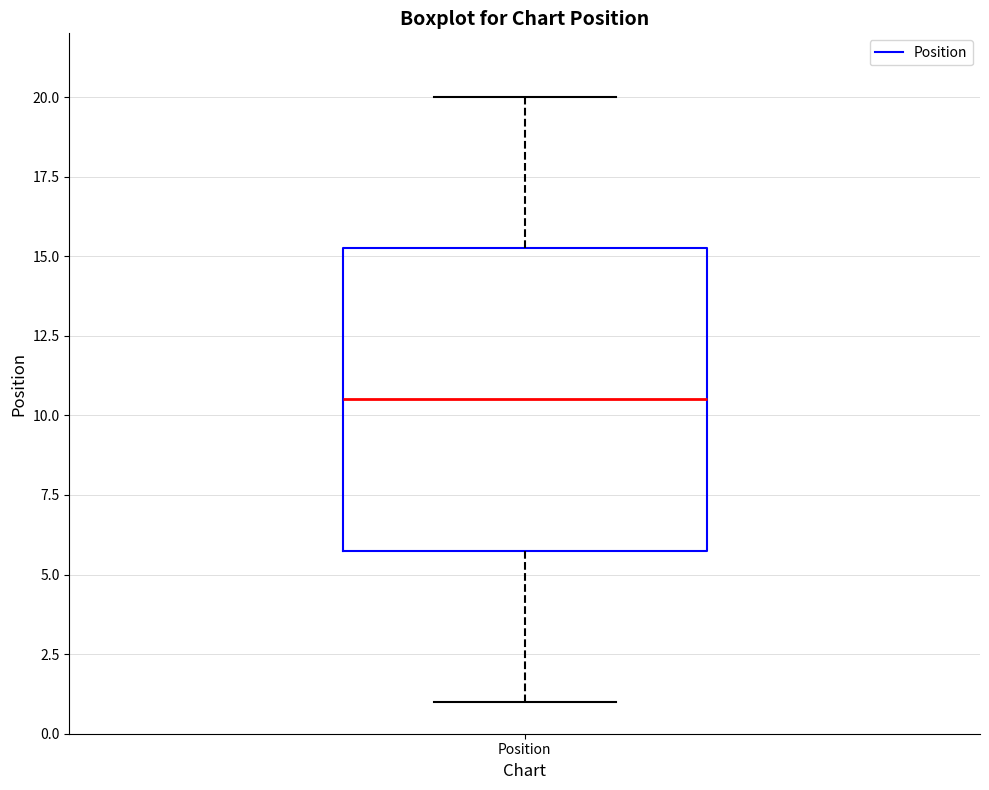

Where does the upper whisker of the box for Position end on the y-axis? The values are not printed on the chart, so give them approximately, as read against the axis.

20.0